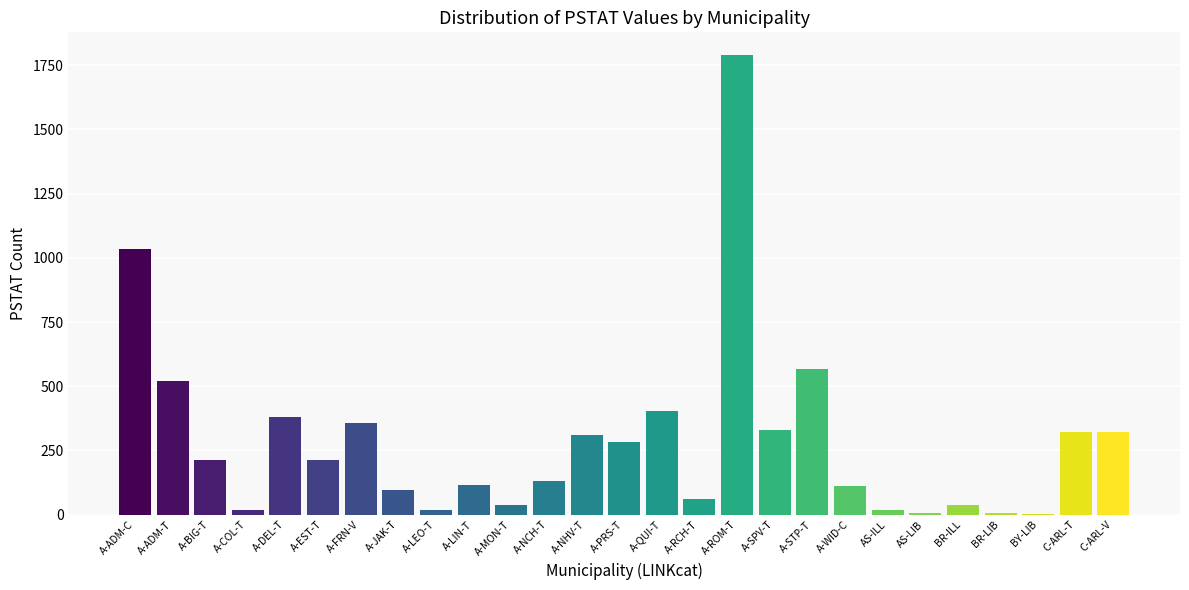

What is the change in value from A-PRS-T to A-QUI-T?

+122